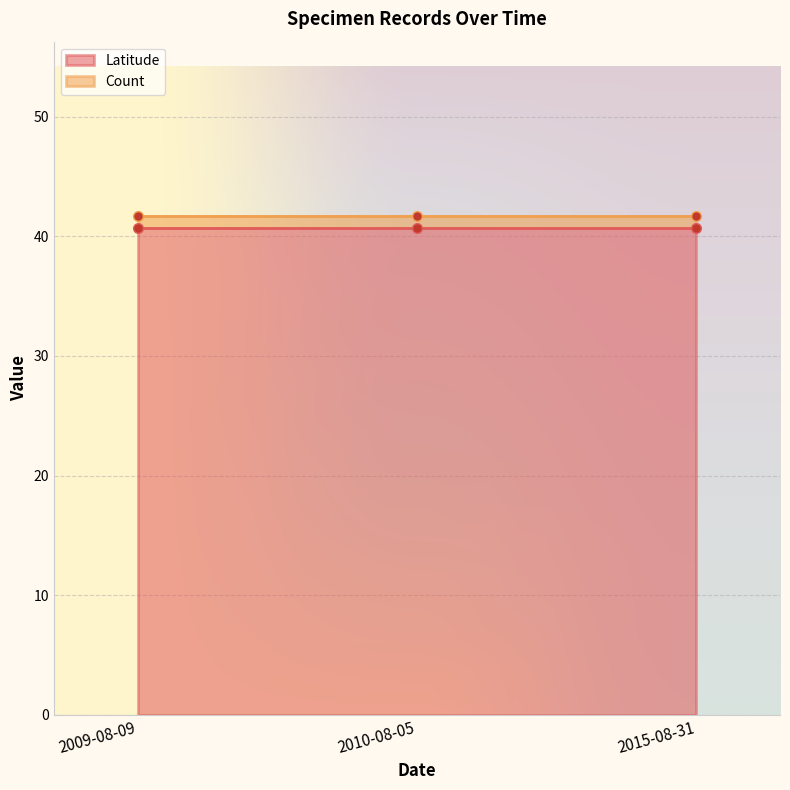

Which has a higher value, 2010-08-05 or 2015-08-31?

2010-08-05